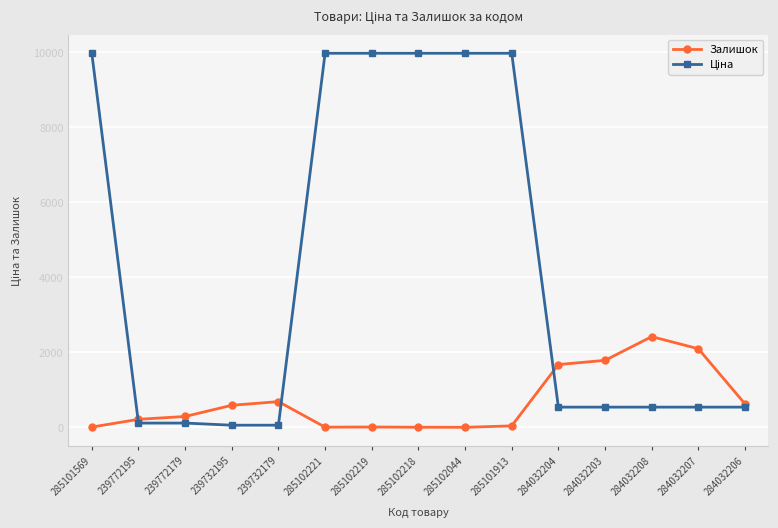

Is it true that Залишок equals 818.8 at 284032204?

False